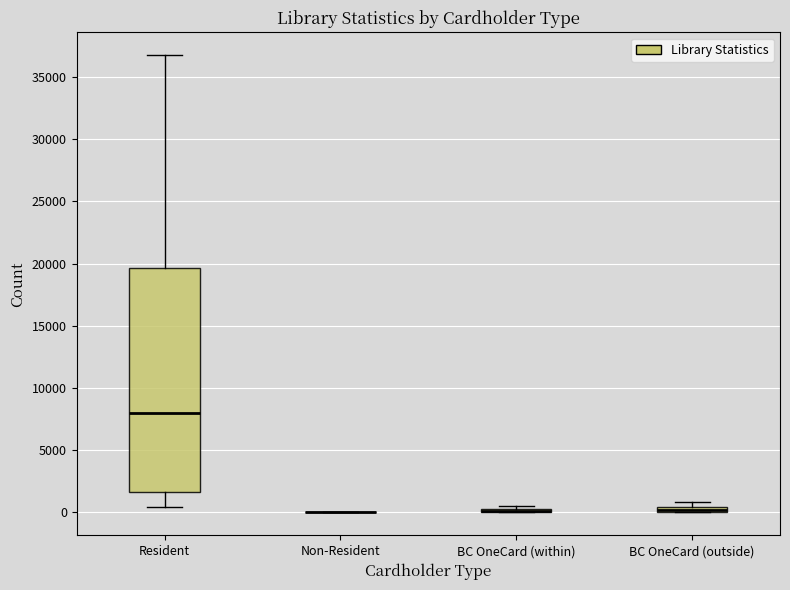

Where is the upper edge of the box for BC OneCard (outside) on the y-axis? The values are not printed on the chart, so give them approximately, as read against the axis.

500